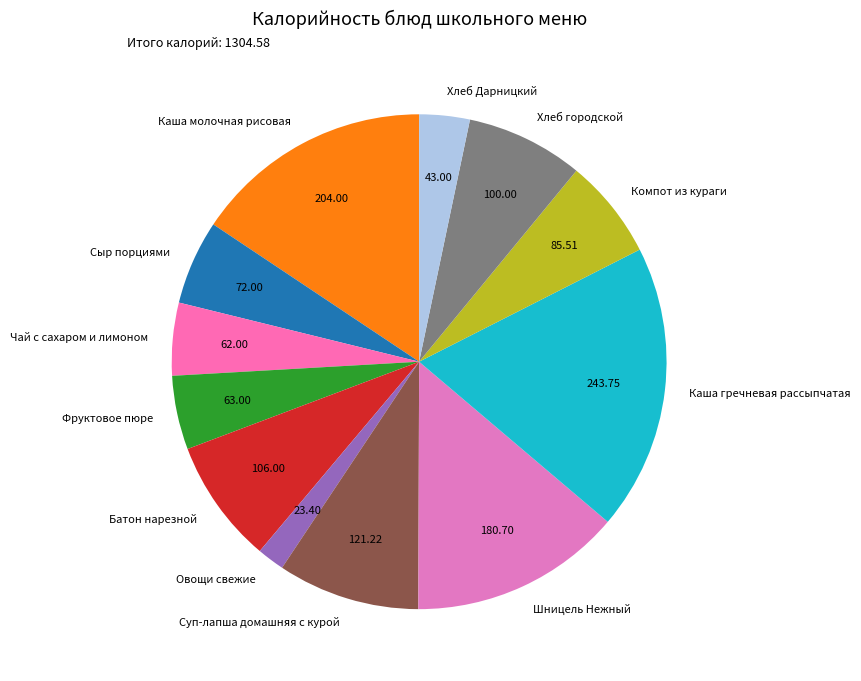

Approximately how many times larger is the value at Чай с сахаром и лимоном compared to Компот из кураги?

0.7